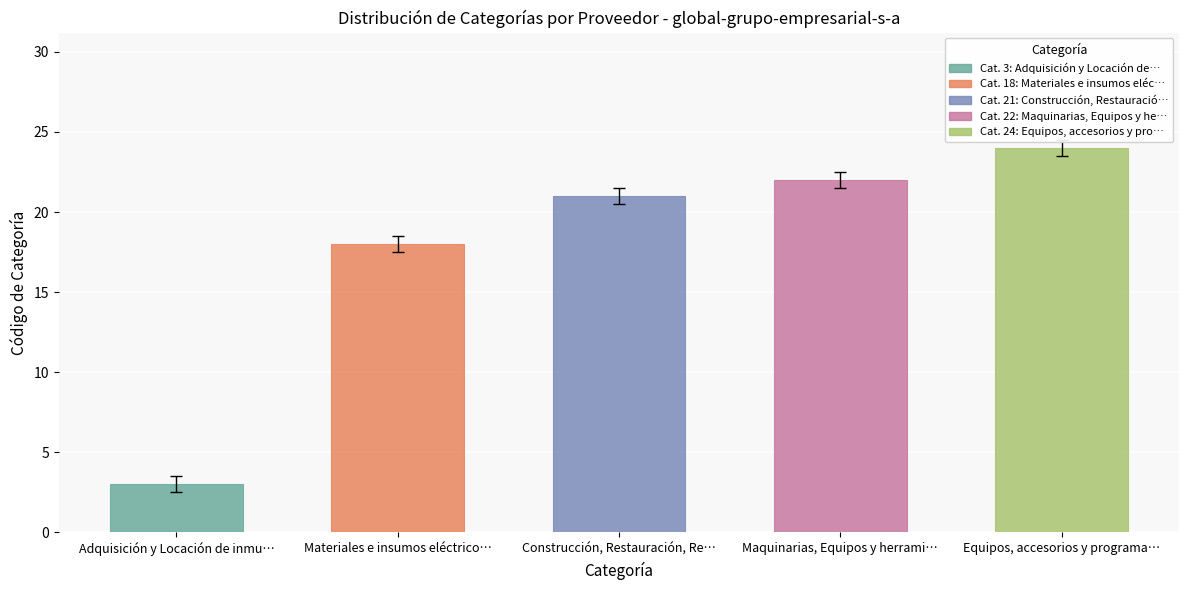

Does the chart contain any negative values?

No